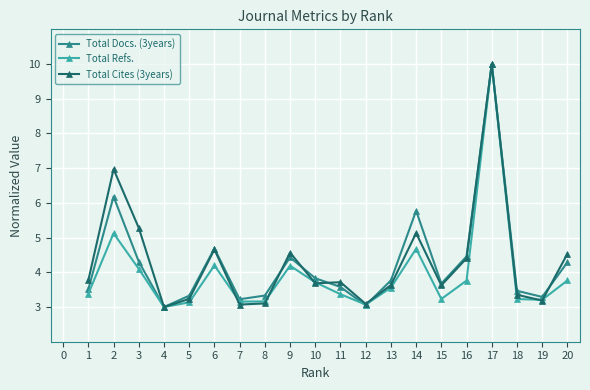

Between 9 and 12, which series saw the biggest shift?

Total Cites (3years)